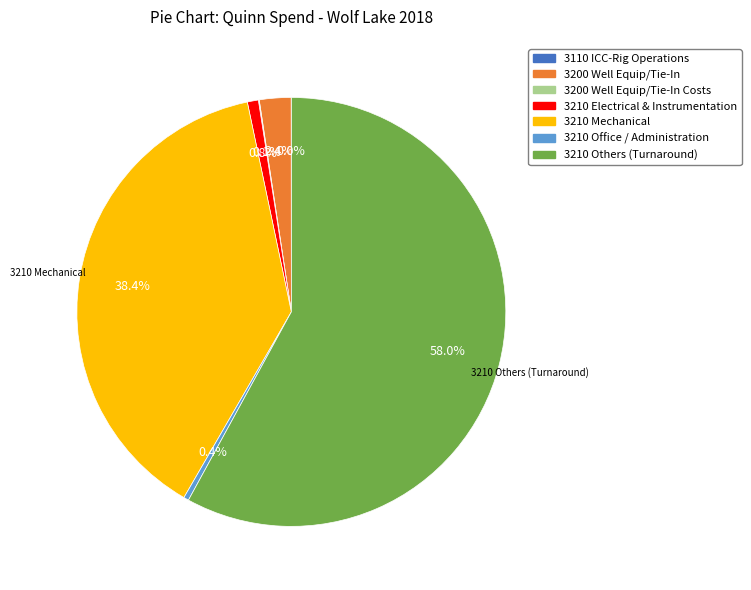

Is there any slice that represents more than half of the pie?

Yes